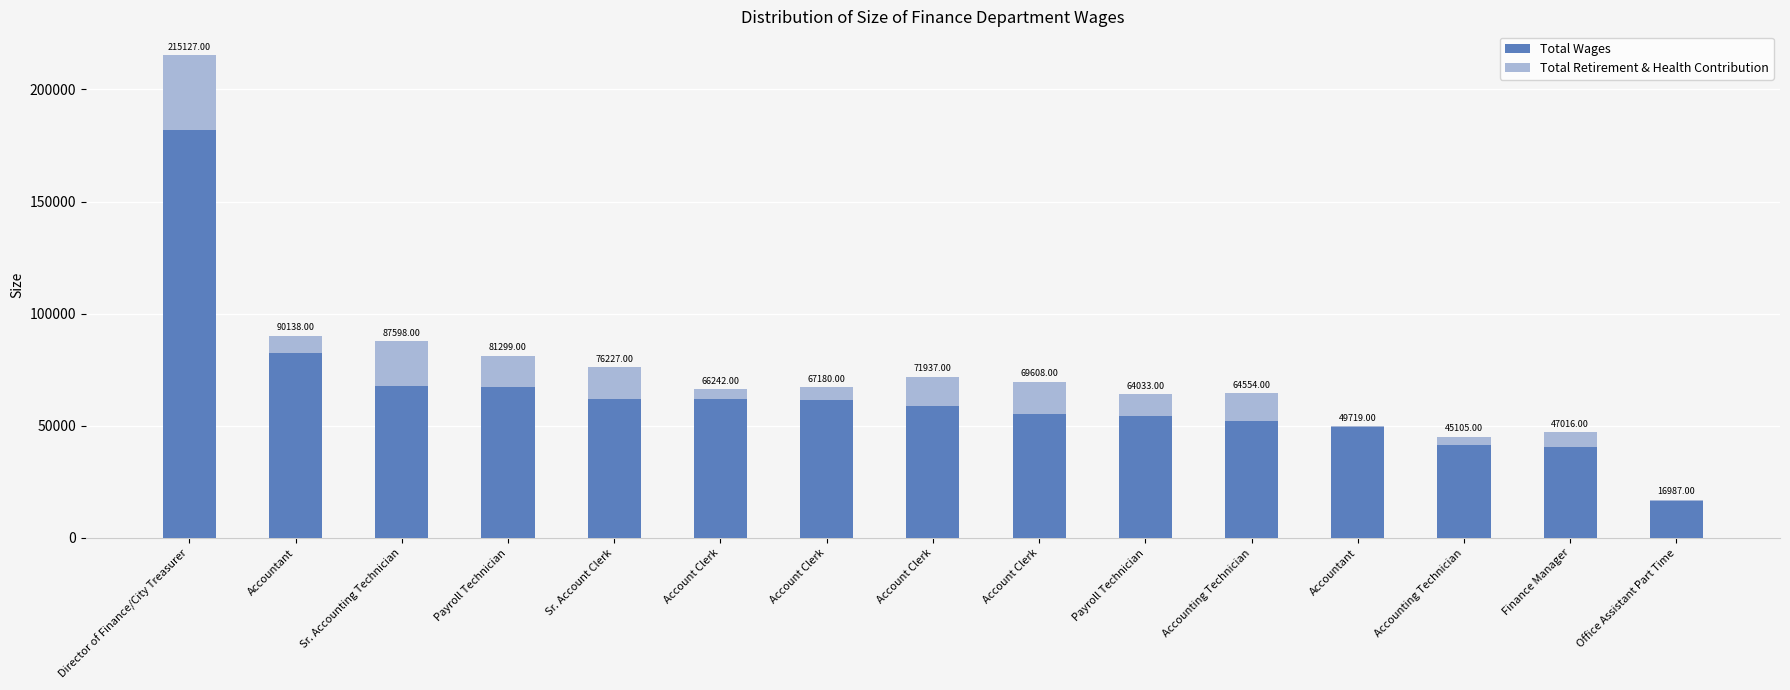

Does the chart contain stacked bars?

Yes